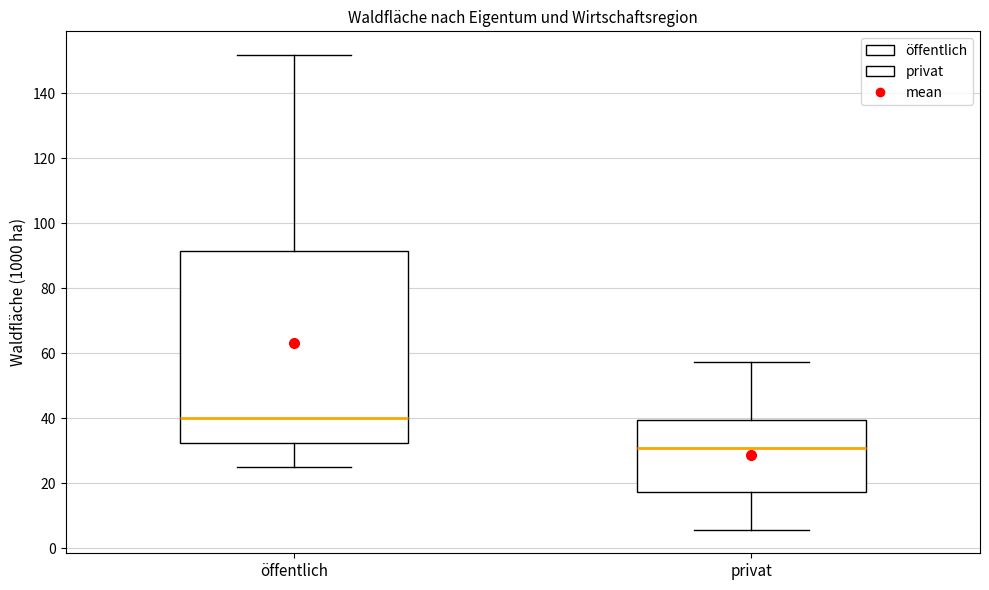

Reading left to right, transcribe this box plot: for each box, give where its median line is, the range the box spans, and where its two whiskers end, as read against the y-axis. The values are not printed on the chart, so give them approximately, as read against the axis.

öffentlich: median 40, box 32 to 92, whiskers 24 to 152
privat: median 30, box 18 to 40, whiskers 6 to 58